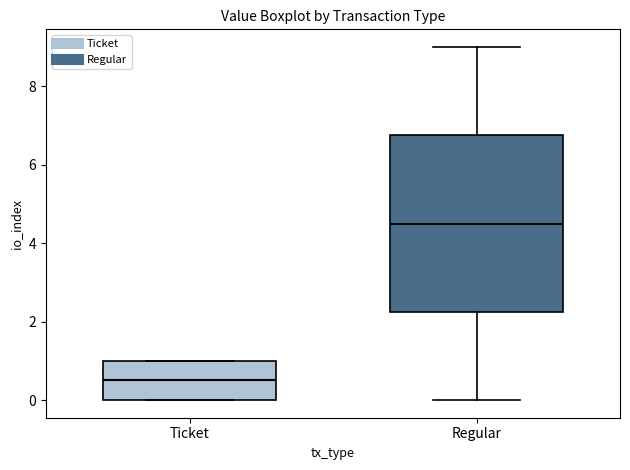

Reading left to right, transcribe this box plot: for each box, give where its median line is, the range the box spans, and where its two whiskers end, as read against the y-axis. The values are not printed on the chart, so give them approximately, as read against the axis.

Ticket: median 0.6, box 0.0 to 1.0, whiskers 0.0 to 1.0
Regular: median 4.6, box 2.2 to 6.8, whiskers 0.0 to 9.0